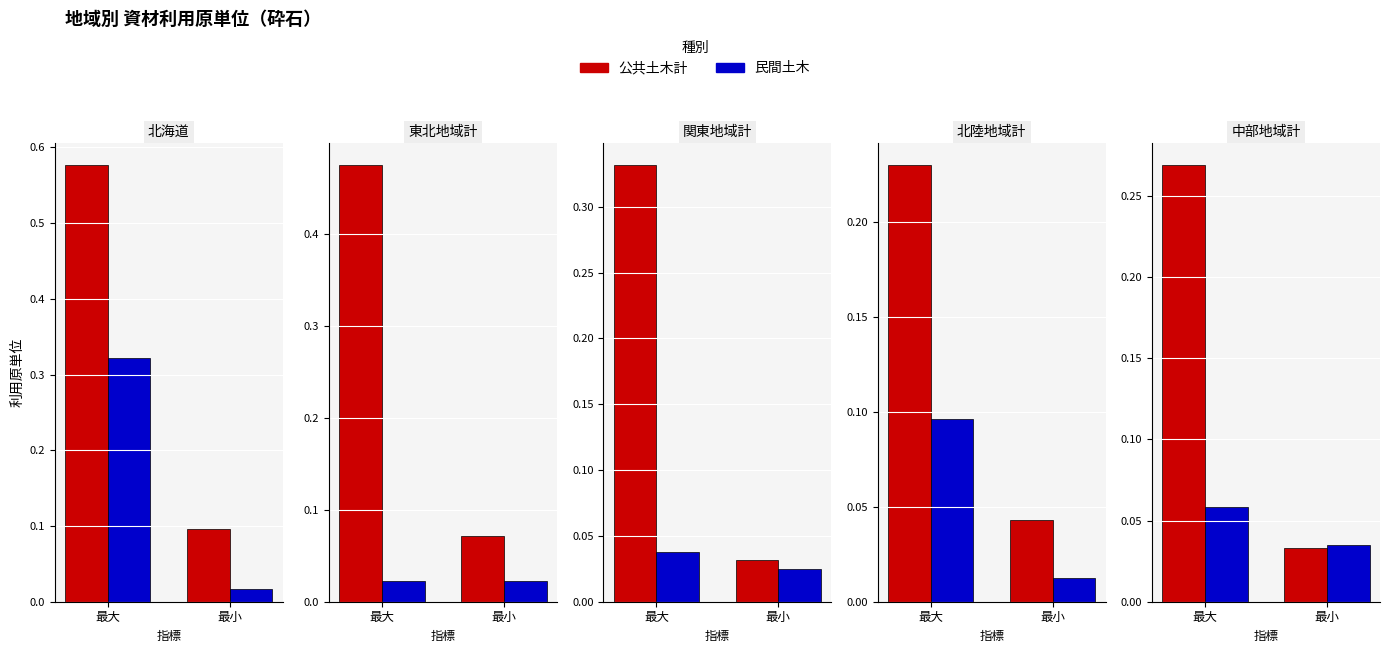

Rank the categories by 民間土木 value from lowest to highest.

最小, 最大